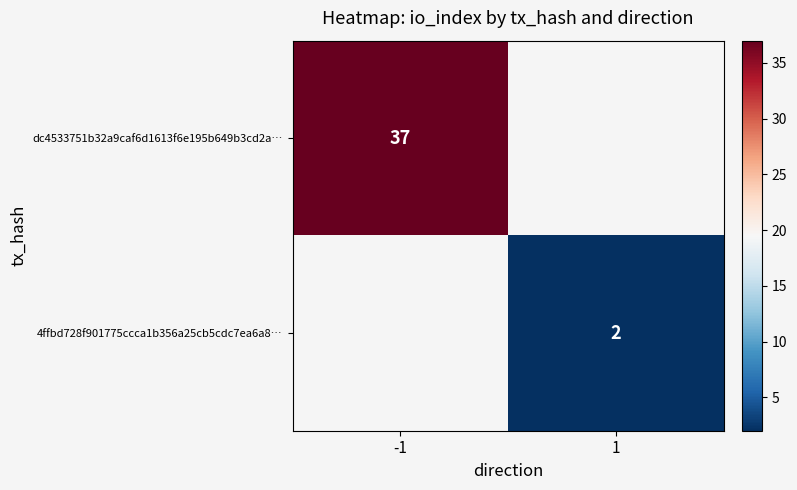

Is the value of dc4533751b32a9caf6d1613f6e195b649b3cd2a… at -1 greater than the value of 4ffbd728f901775ccca1b356a25cb5cdc7ea6a8… at 1?

Yes